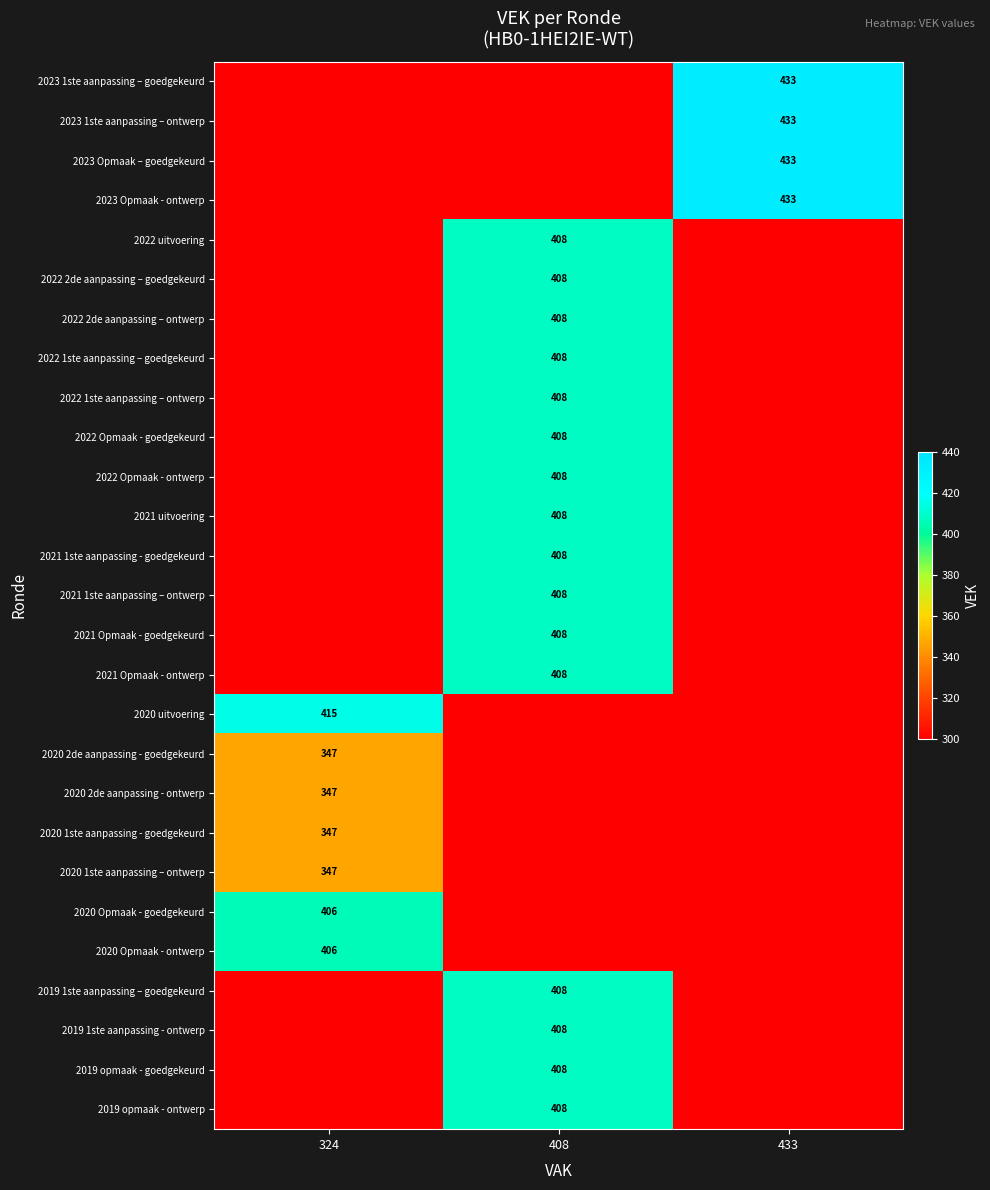

At which category is the sum across all series the highest?

408